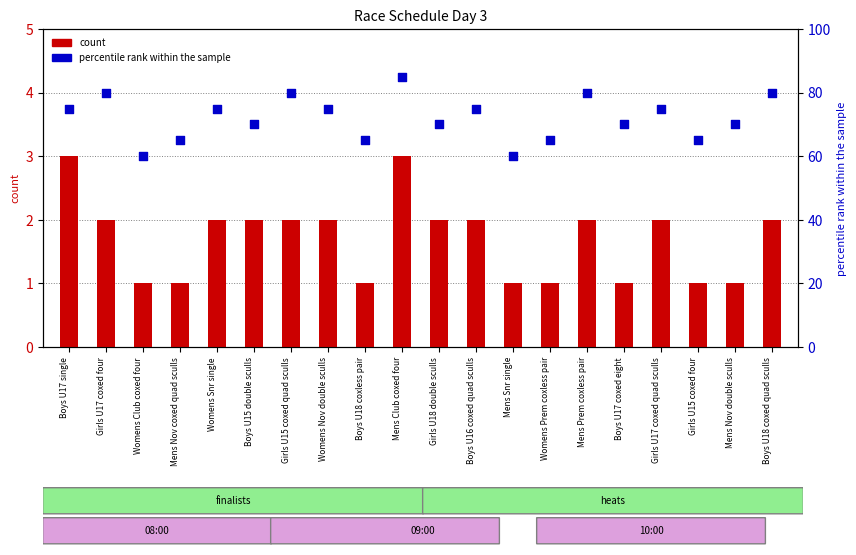

At which category is the sum across all series the highest?

Mens Club coxed four